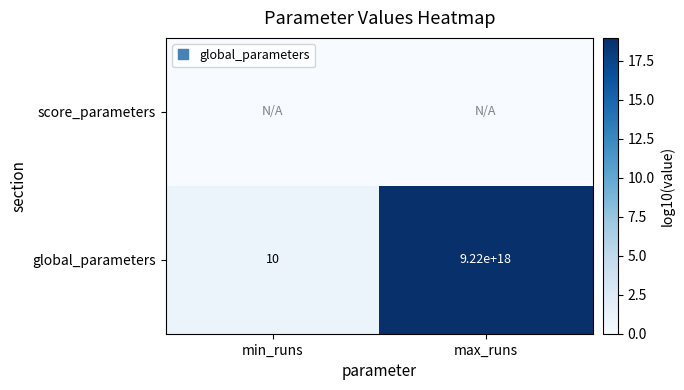

At min_runs, list the series in order from largest to smallest.

global_parameters, score_parameters